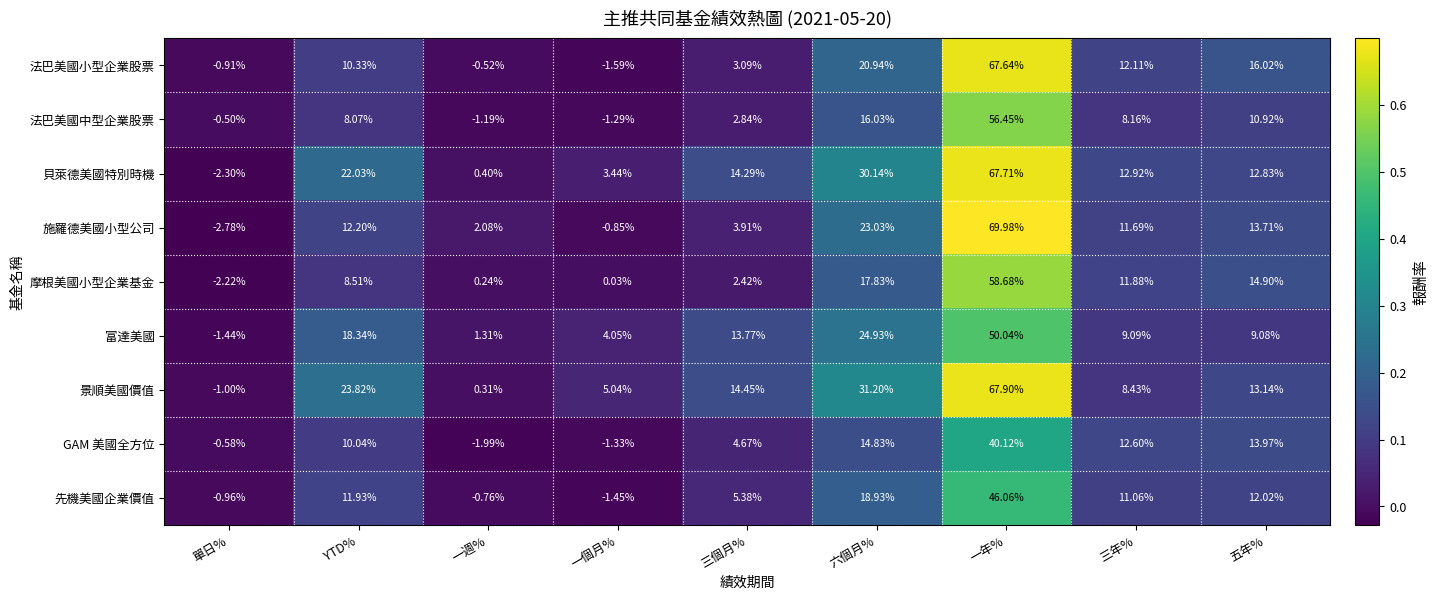

Rank the series by their maximum value, from highest to lowest.

施羅德美國小型公司, 景順美國價值, 貝萊德美國特別時機, 法巴美國小型企業股票, 摩根美國小型企業基金, 法巴美國中型企業股票, 富達美國, 先機美國企業價值, GAM 美國全方位